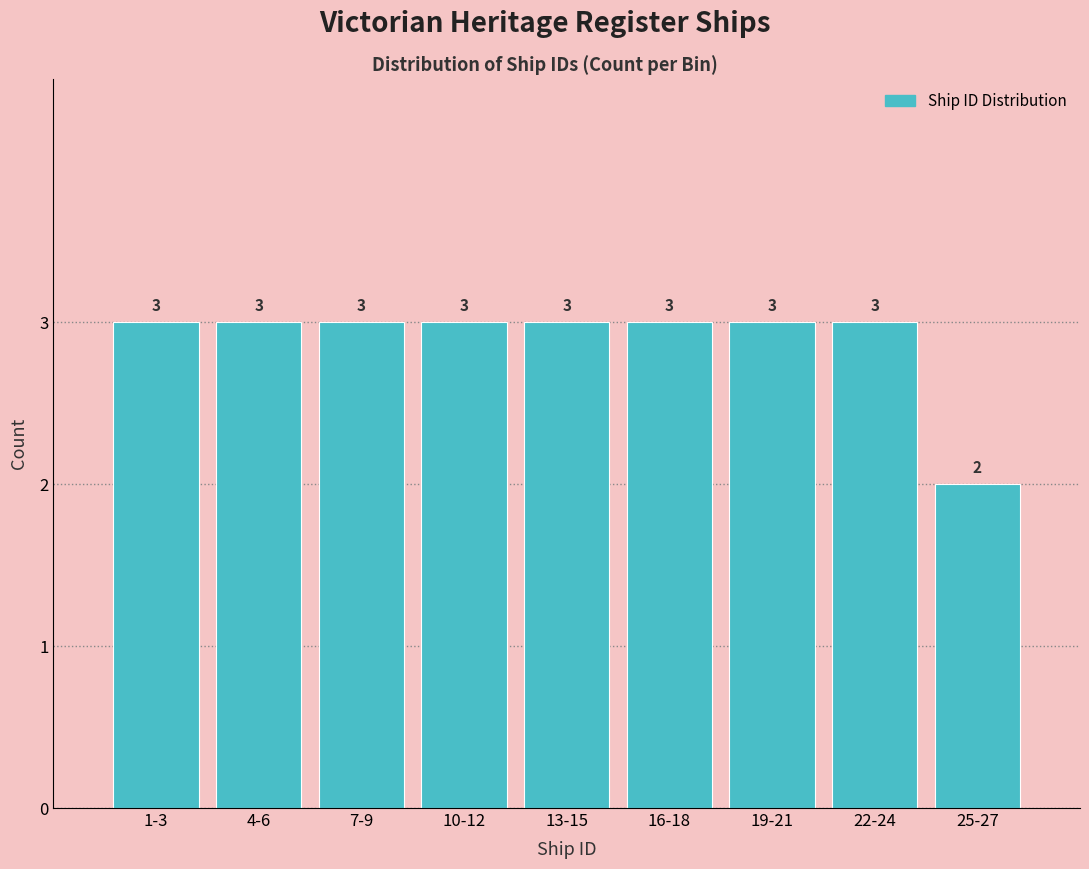

Reading left to right, transcribe all the data shown in this chart.

3	3	3	3	3	3	3	3	2